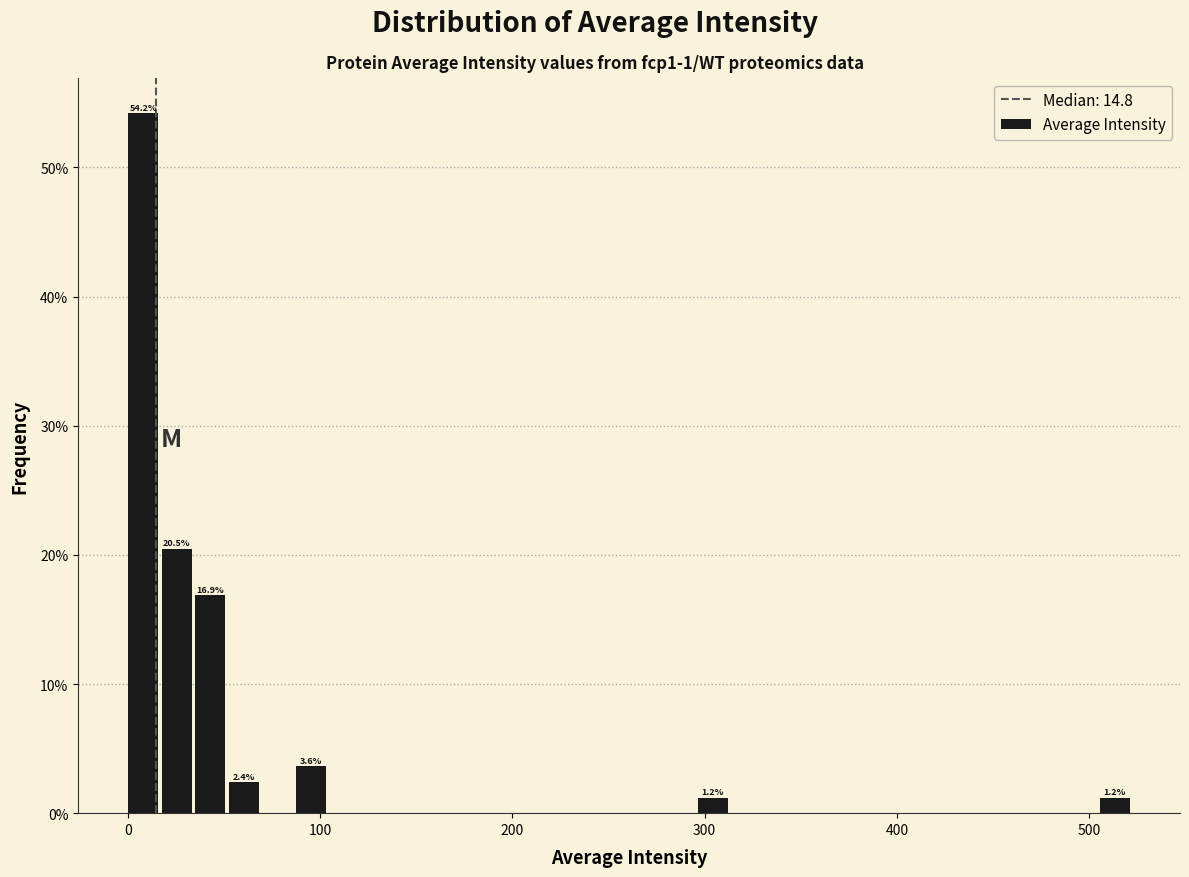

Around what value on the x-axis is the tallest bar? Give the approximate position of its centre, as read against the axis.

10